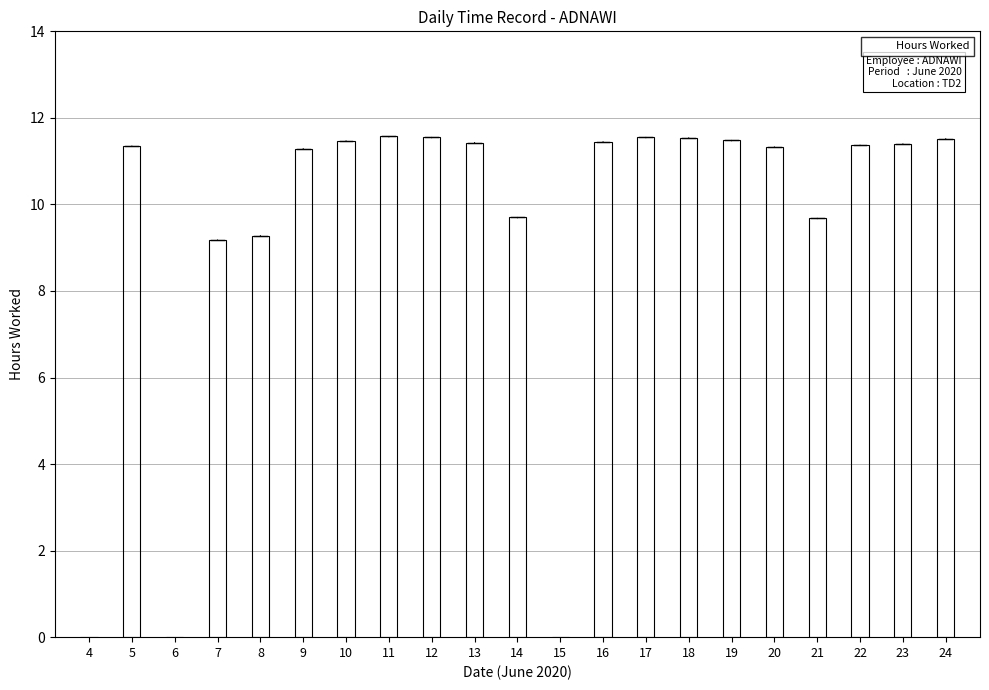

At which label does the data first exceed 11?

5